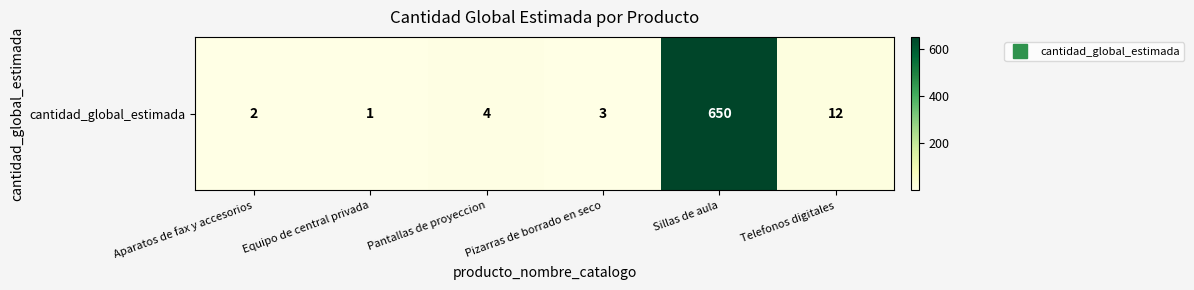

Rank the categories by value from lowest to highest.

Equipo de central privada, Aparatos de fax y accesorios, Pizarras de borrado en seco, Pantallas de proyeccion, Telefonos digitales, Sillas de aula